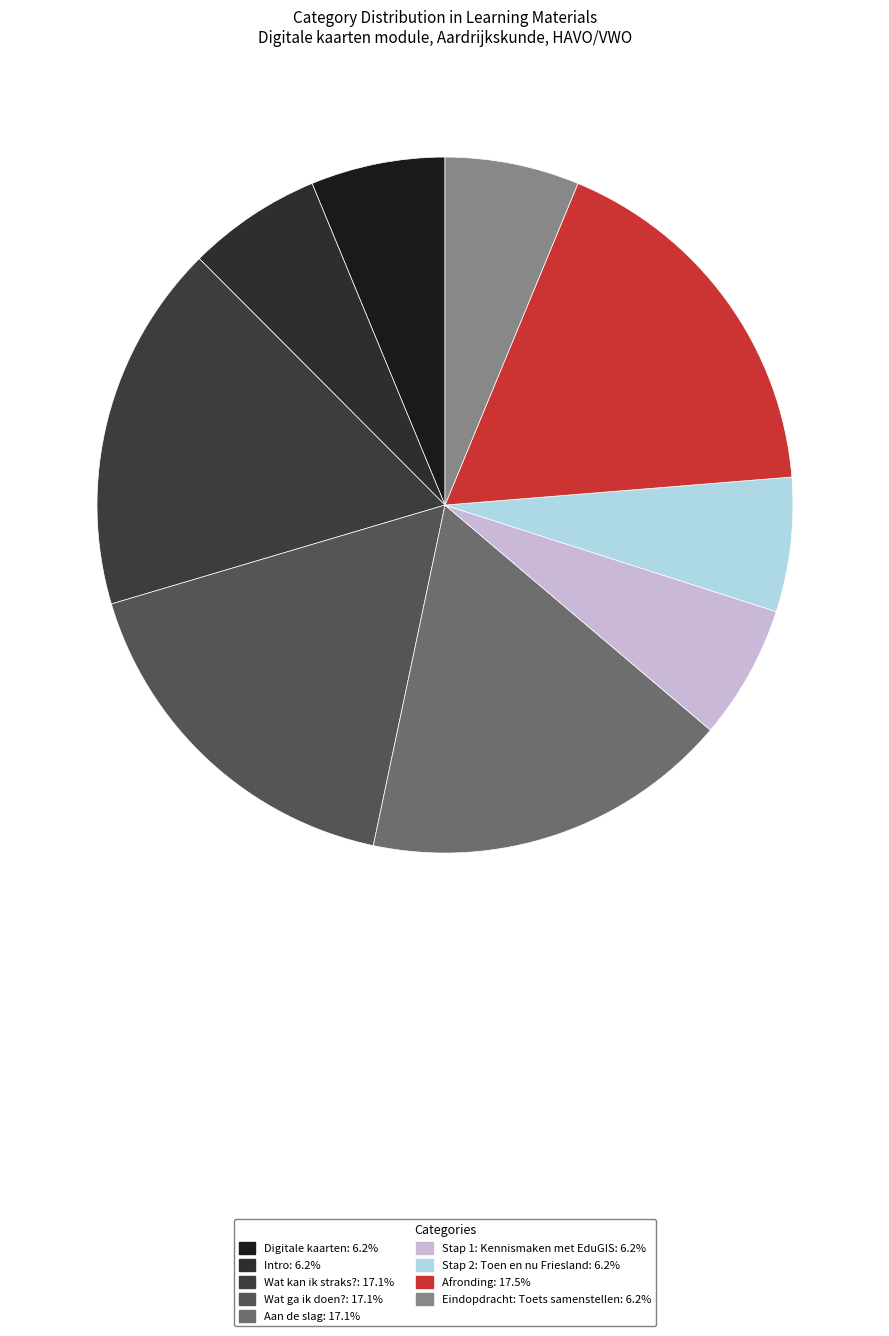

Do Stap 2: Toen en nu Friesland and Intro together represent more than half of the pie?

No